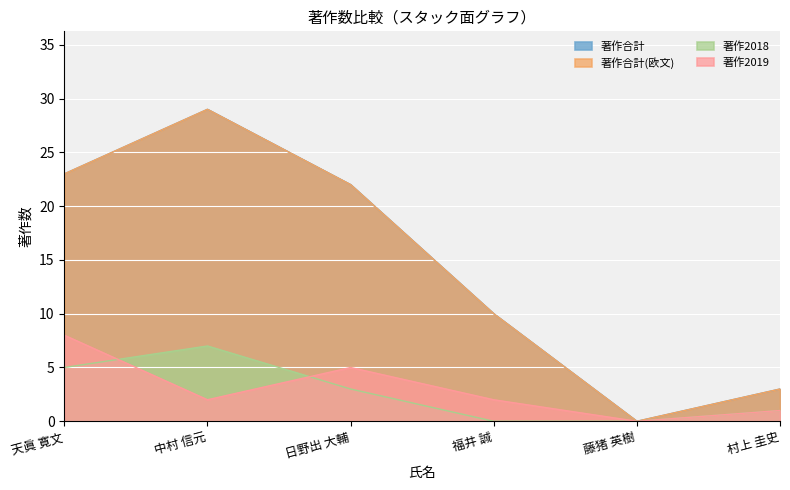

Which series has the largest total across all categories?

著作合計